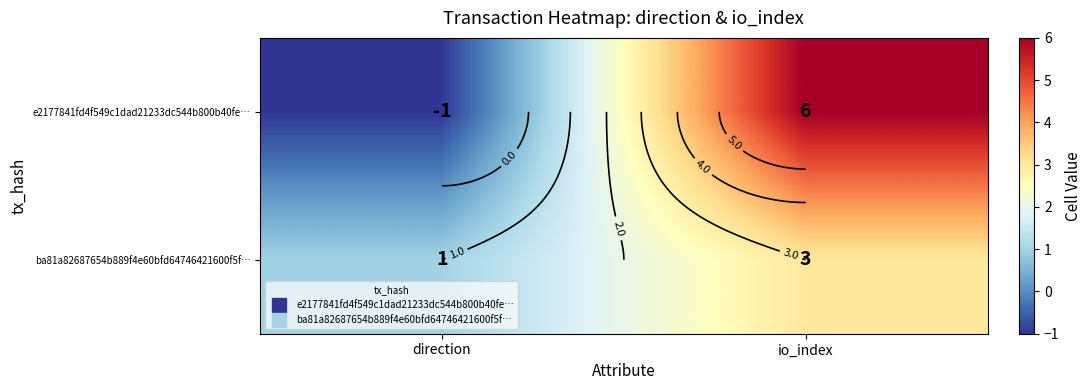

At which category does the chart reach its peak across all series?

io_index